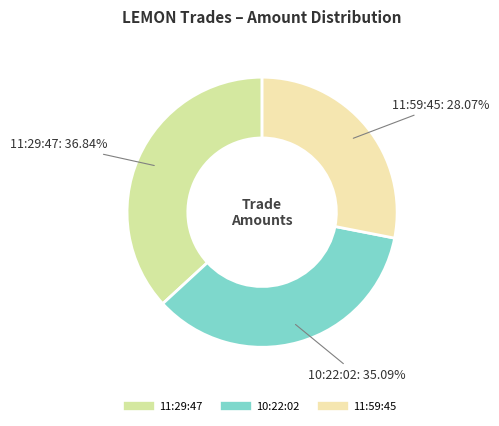

Does 11:29:47 account for over 50% of the chart?

No